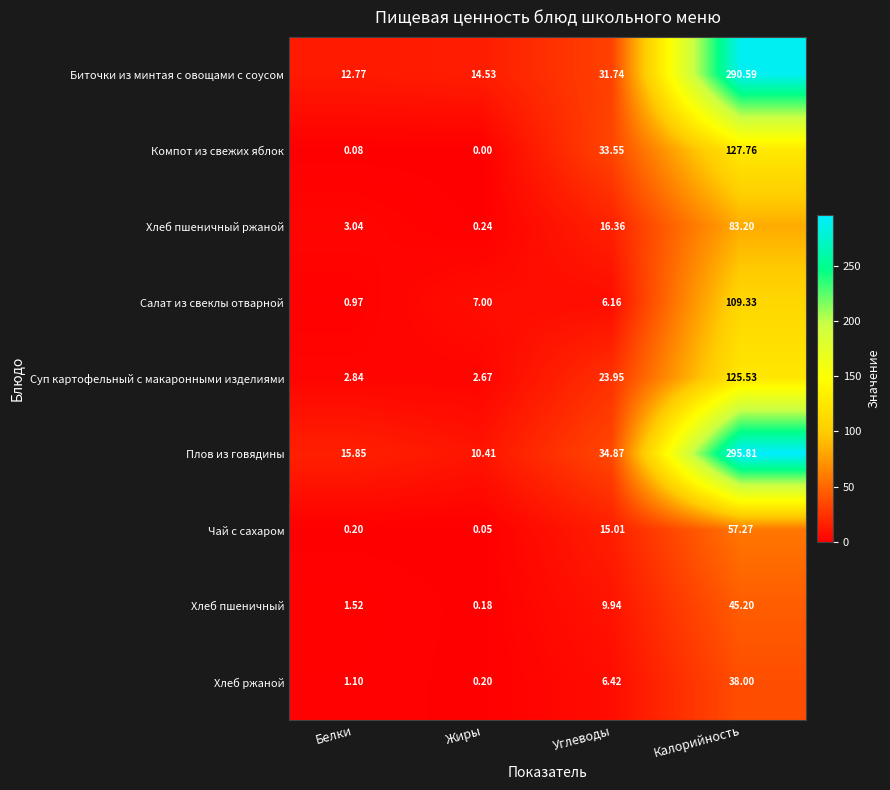

At which label does Биточки из минтая с овощами с соусом reach its peak?

Калорийность